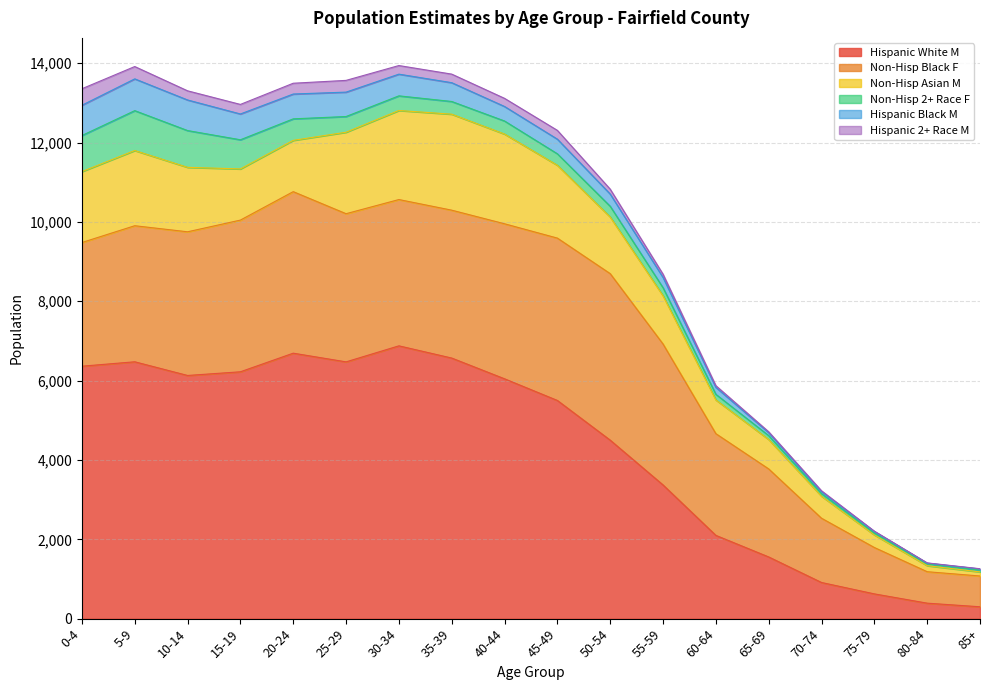

Reading left to right, list all the values displayed in this chart.

Hispanic White M: 6364	6475	6130	6223	6692	6473	6877	6569	6046	5500	4499	3370	2099	1555	911	624	390	299
Non-Hisp Black F: 3118	3430	3622	3824	4072	3735	3688	3728	3908	4093	4198	3553	2564	2219	1620	1169	793	776
Non-Hisp Asian M: 1787	1896	1625	1290	1293	2054	2245	2420	2262	1836	1428	1217	851	742	555	318	152	103
Non-Hisp 2+ Race F: 910	1005	927	735	542	396	369	320	329	289	270	202	141	98	65	47	46	45
Hispanic Black M: 763	801	771	650	626	615	547	474	366	369	308	259	175	75	50	38	19	29
Hispanic 2+ Race M: 416	311	231	241	272	296	217	216	205	222	124	83	44	22	23	10	5	6